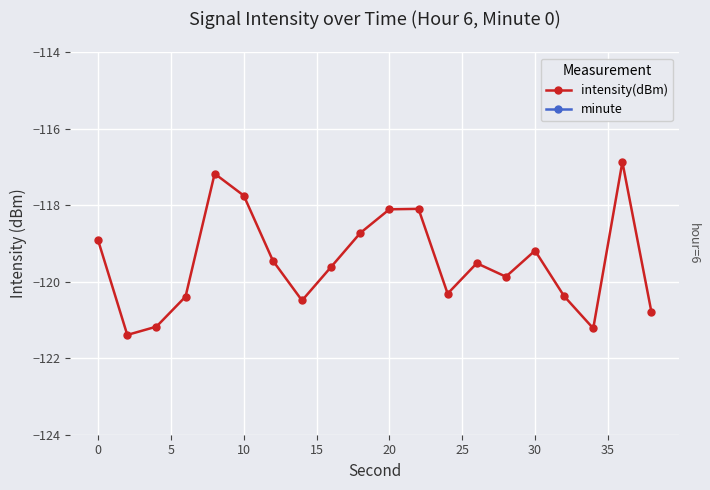

Reading left to right, transcribe all the data shown in this chart.

intensity(dBm): -118.9	-121.4	-121.2	-120.4	-117.2	-117.7	-119.4	-120.5	-119.6	-118.7	-118.1	-118.1	-120.3	-119.5	-119.9	-119.2	-120.4	-121.2	-116.9	-120.8
minute: 0.0	0.0	0.0	0.0	0.0	0.0	0.0	0.0	0.0	0.0	0.0	0.0	0.0	0.0	0.0	0.0	0.0	0.0	0.0	0.0